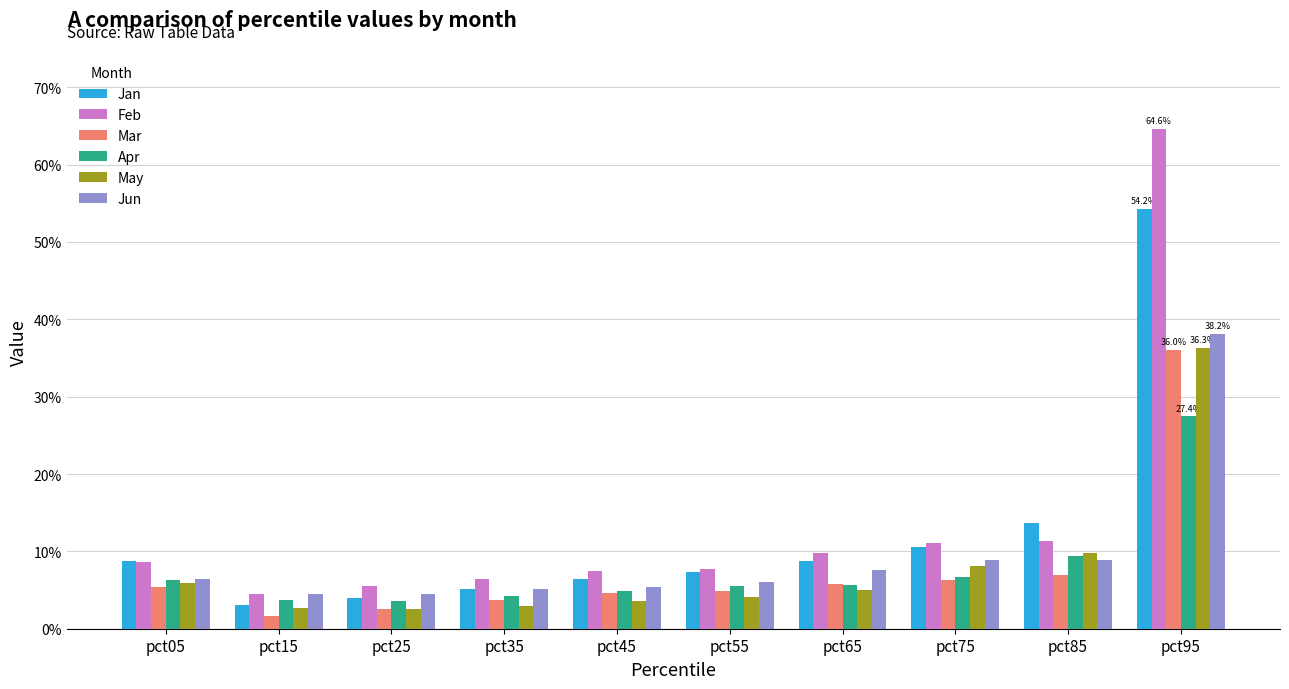

Which label corresponds to the smallest value in the chart?

pct15